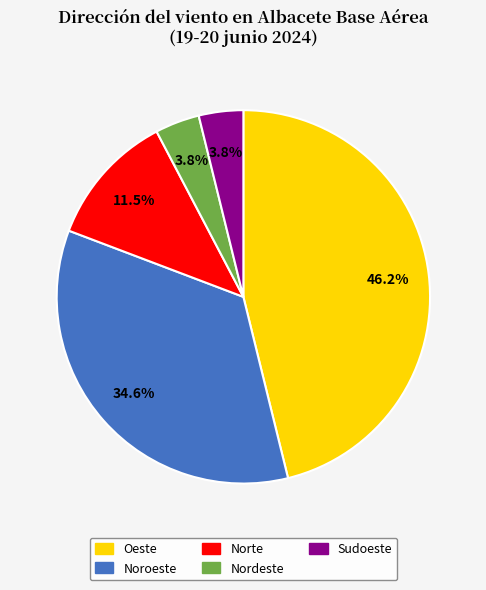

Is there a majority slice in this chart?

No